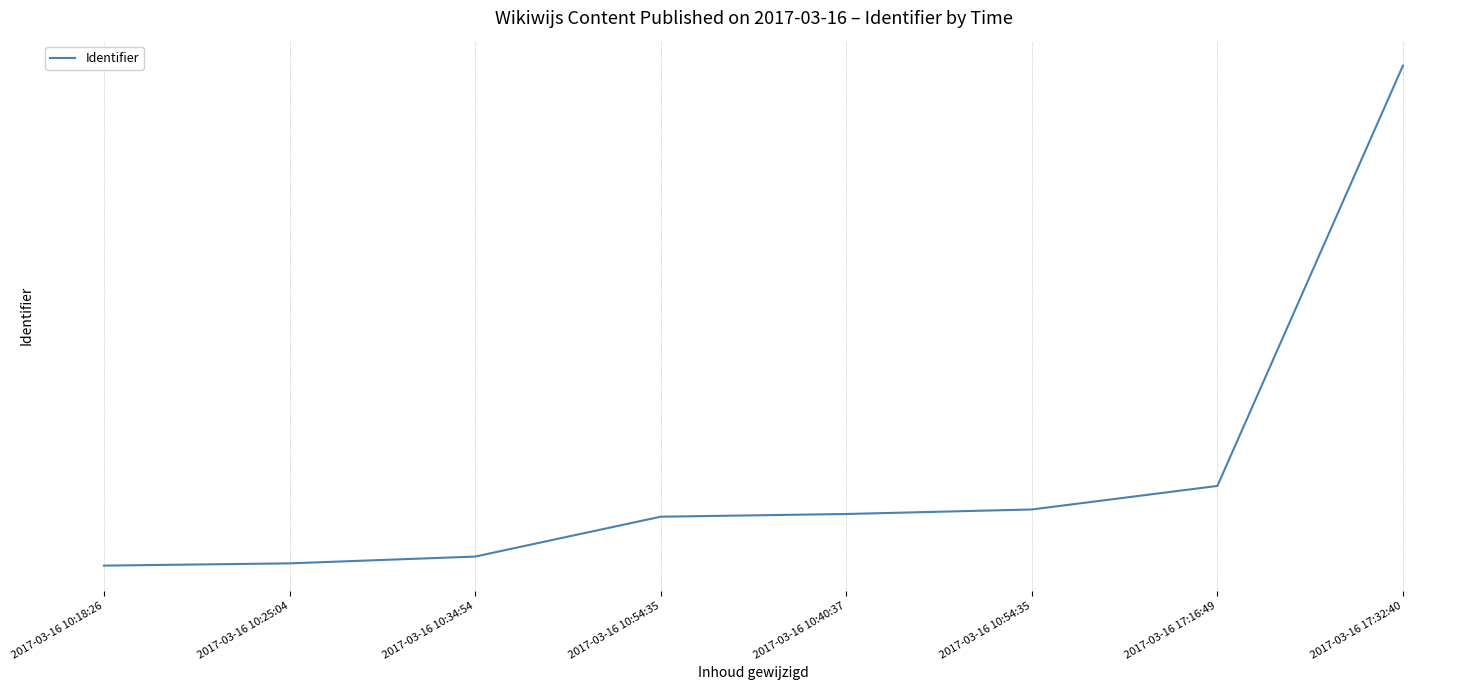

The chart shows a value of 1958908 at 2017-03-16 17:32:40. True or false?

False